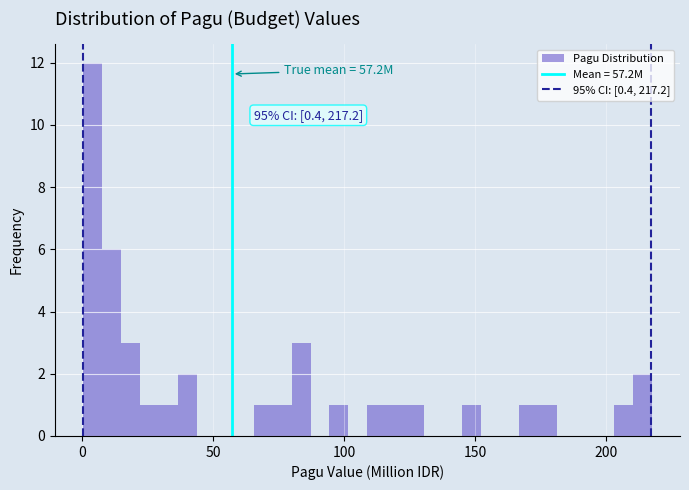

Read against the x-axis, roughly where is the centre of the tallest bar?

5